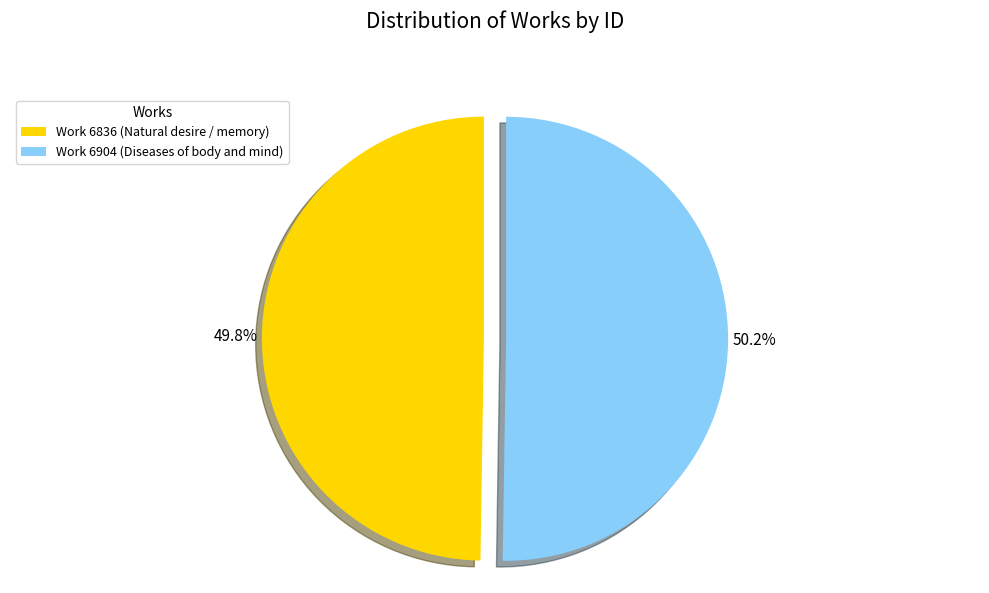

Approximately how many times larger is the value at Work 6904 (Diseases of body and mind) compared to Work 6836 (Natural desire / memory)?

1.0